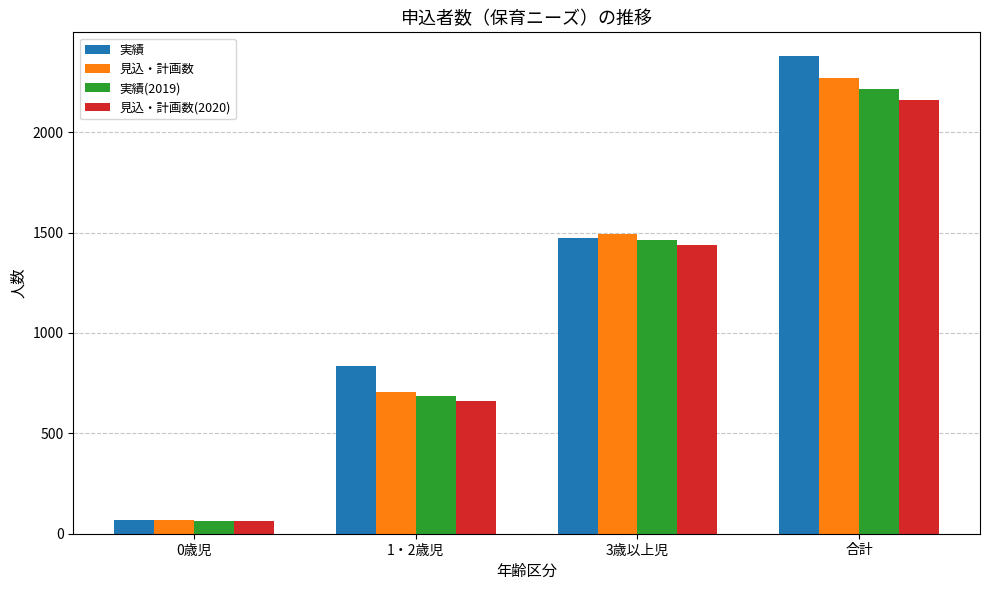

What is the total value across all series at 1・2歳児?

2888